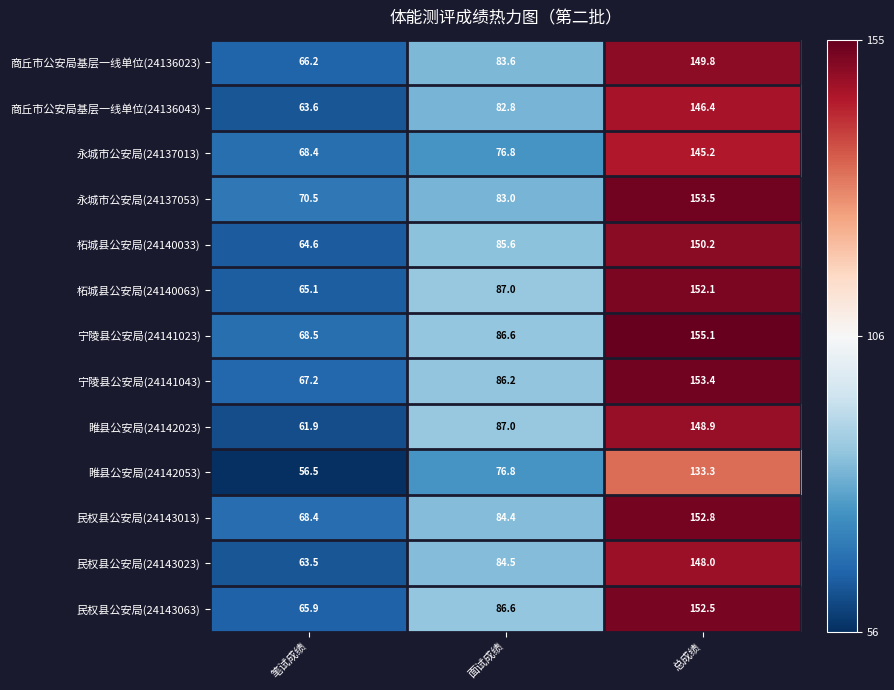

At which label does 柘城县公安局(24140033) first exceed 85?

面试成绩